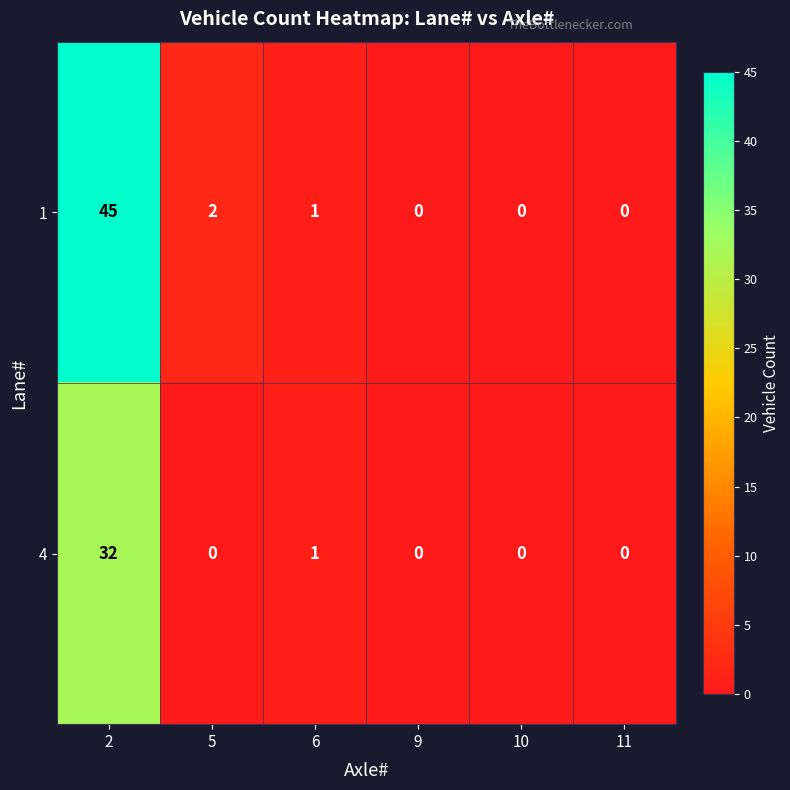

Reading left to right, extract all data points from this chart.

1: 45	2	1	0	0	0
4: 32	0	1	0	0	0